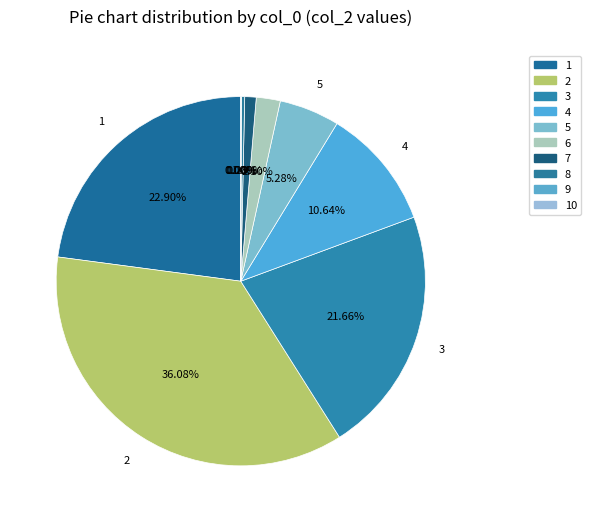

Do 1 and 7 together represent more than half of the pie?

No